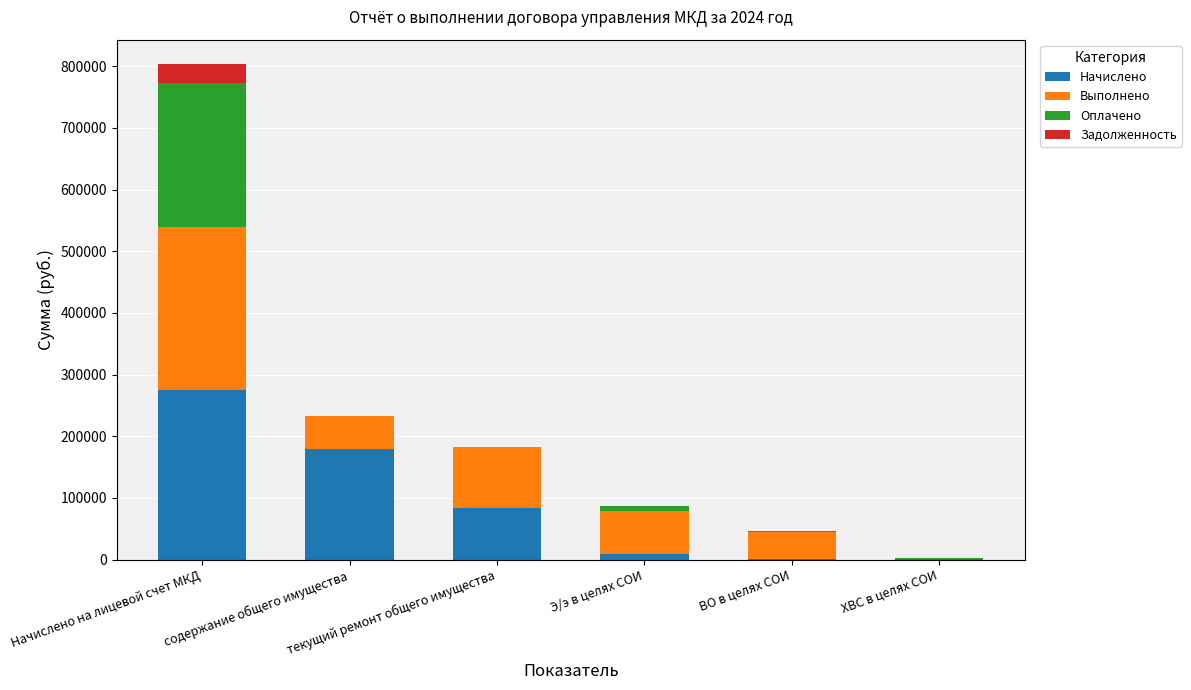

What is the highest value of the Начислено series?

275215.1